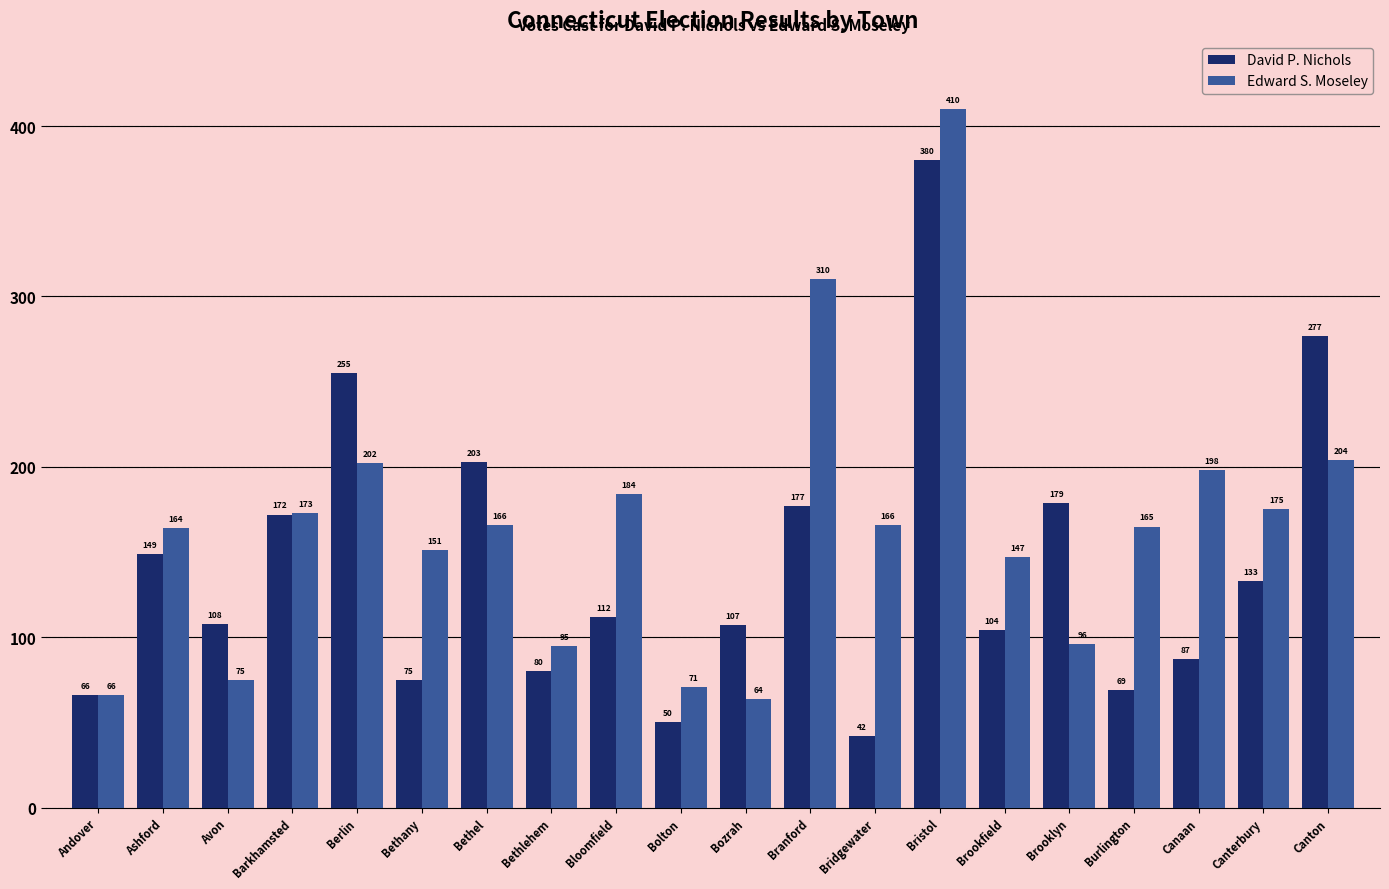

Reading left to right, list all the values displayed in this chart.

David P. Nichols: Andover=66	Ashford=149	Avon=108	Barkhamsted=172	Berlin=255	Bethany=75	Bethel=203	Bethlehem=80	Bloomfield=112	Bolton=50	Bozrah=107	Branford=177	Bridgewater=42	Bristol=380	Brookfield=104	Brooklyn=179	Burlington=69	Canaan=87	Canterbury=133	Canton=277
Edward S. Moseley: Andover=66	Ashford=164	Avon=75	Barkhamsted=173	Berlin=202	Bethany=151	Bethel=166	Bethlehem=95	Bloomfield=184	Bolton=71	Bozrah=64	Branford=310	Bridgewater=166	Bristol=410	Brookfield=147	Brooklyn=96	Burlington=165	Canaan=198	Canterbury=175	Canton=204